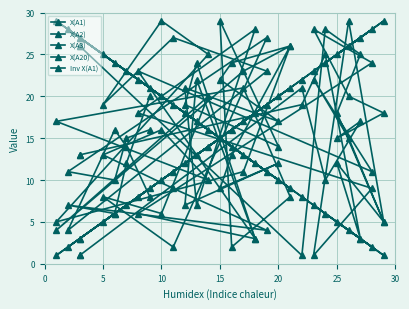

Between 21 and 5, which is larger?

21